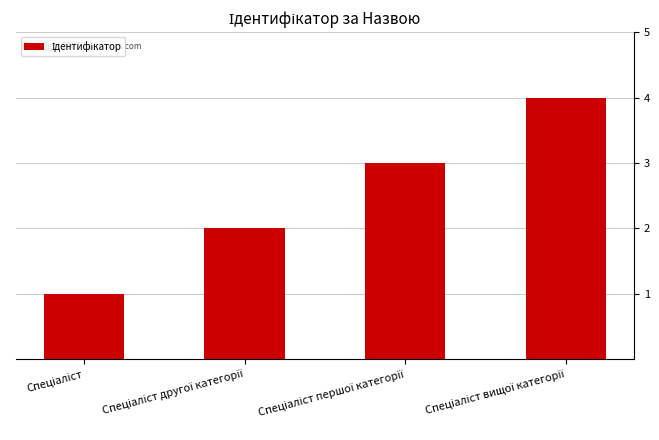

What is the difference between the maximum and minimum values?

3